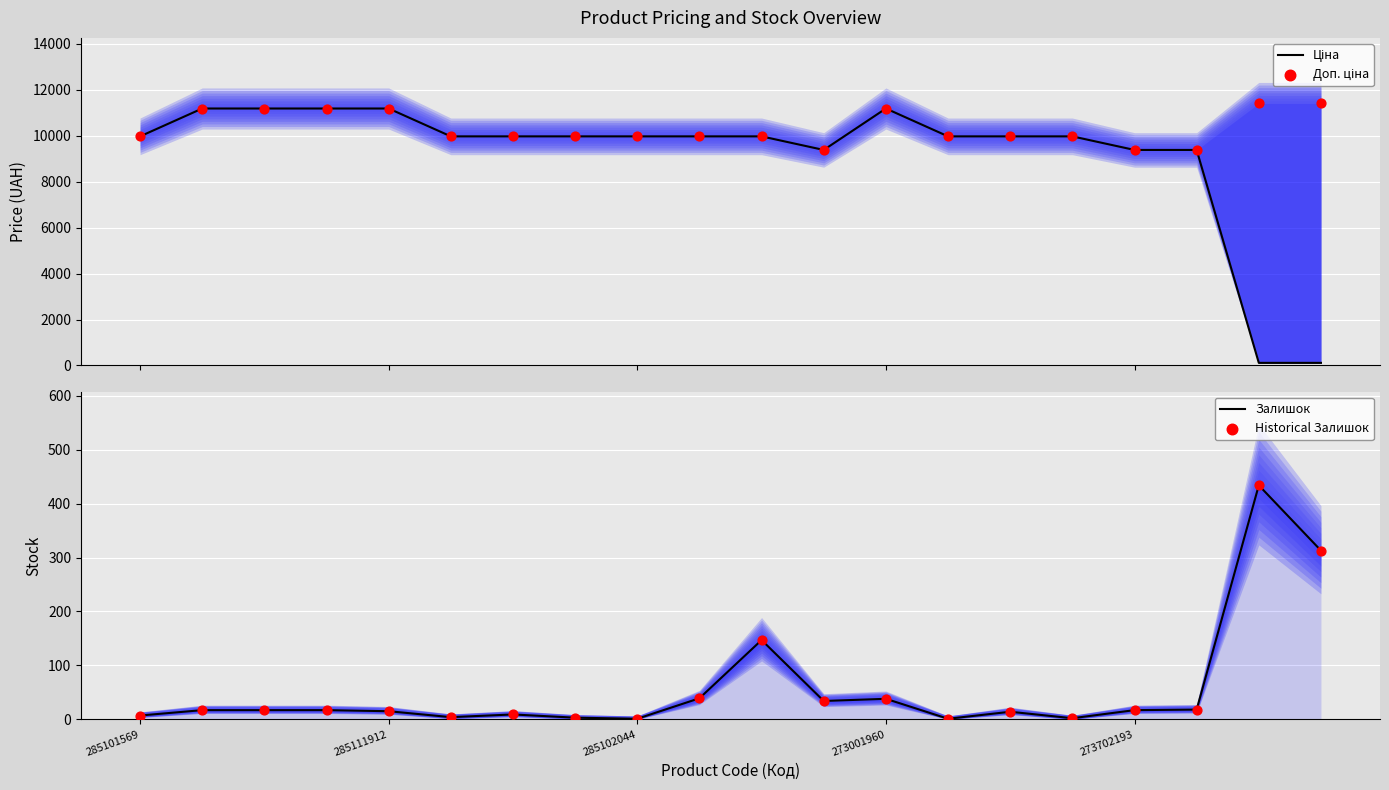

Is the value of Доп. ціна at 9 greater than the value of Залишок at 273702193?

Yes